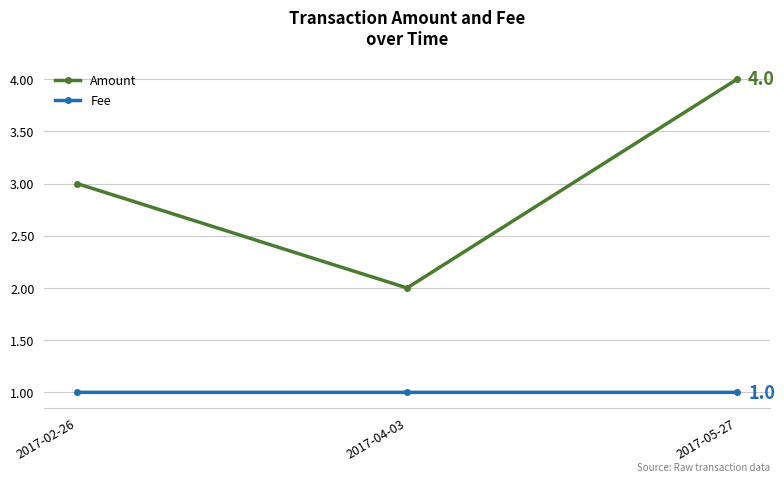

What is the sum of all Fee values?

3.0